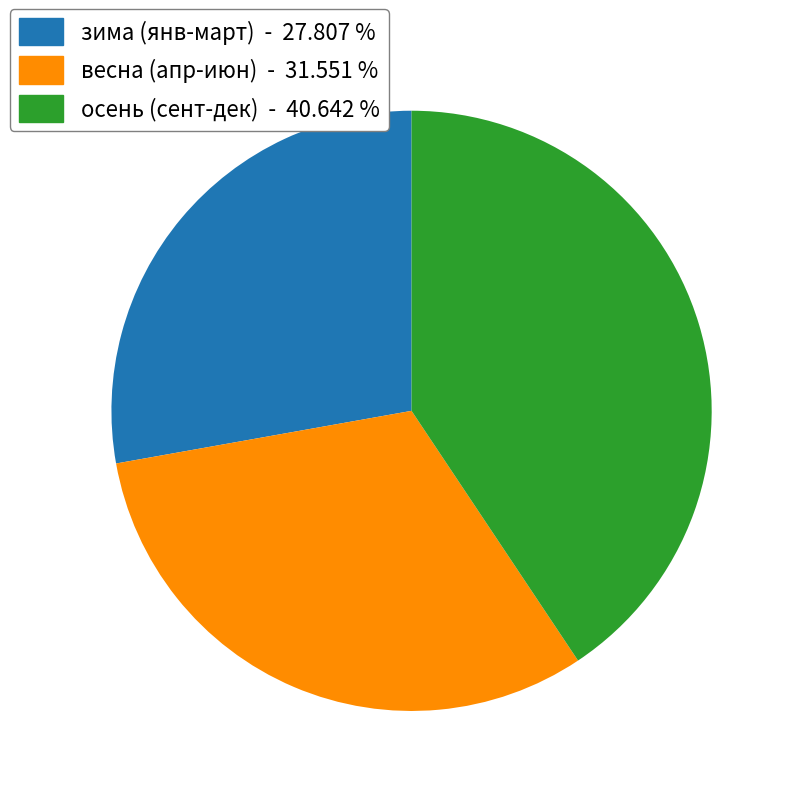

Count the number of slices in the pie.

3